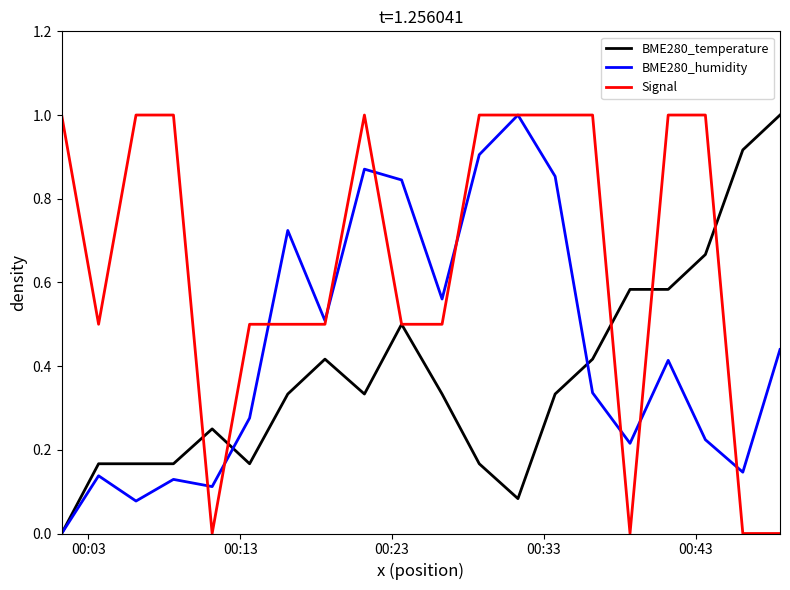

List the series in order of their overall mean, lowest first.

BME280_temperature, BME280_humidity, Signal